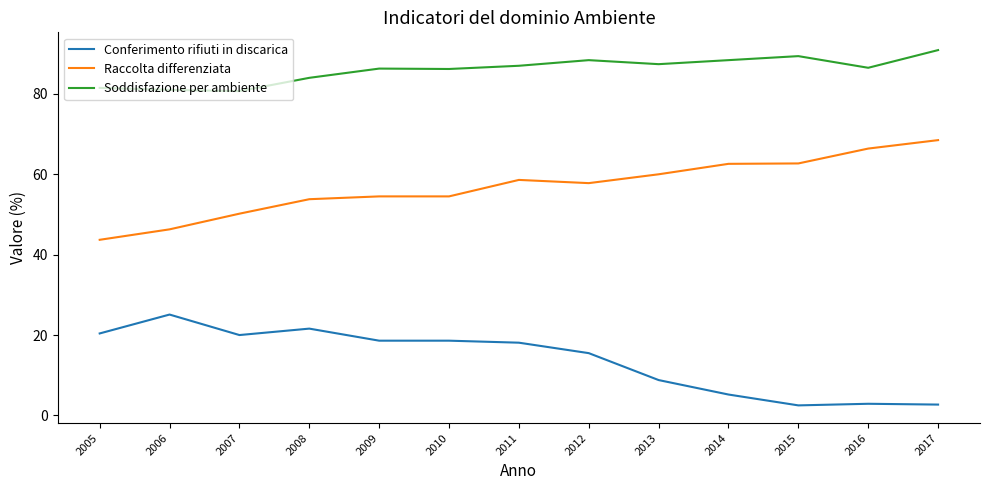

List the series in order of their peak value, lowest first.

Conferimento rifiuti in discarica, Raccolta differenziata, Soddisfazione per ambiente